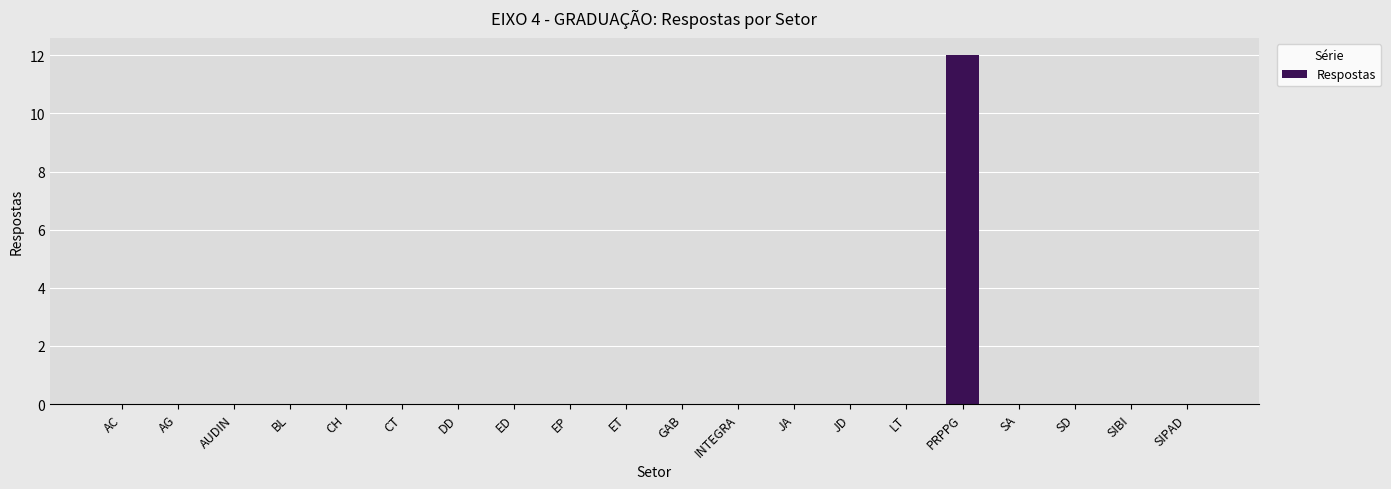

Which label corresponds to the largest value in the chart?

PRPPG